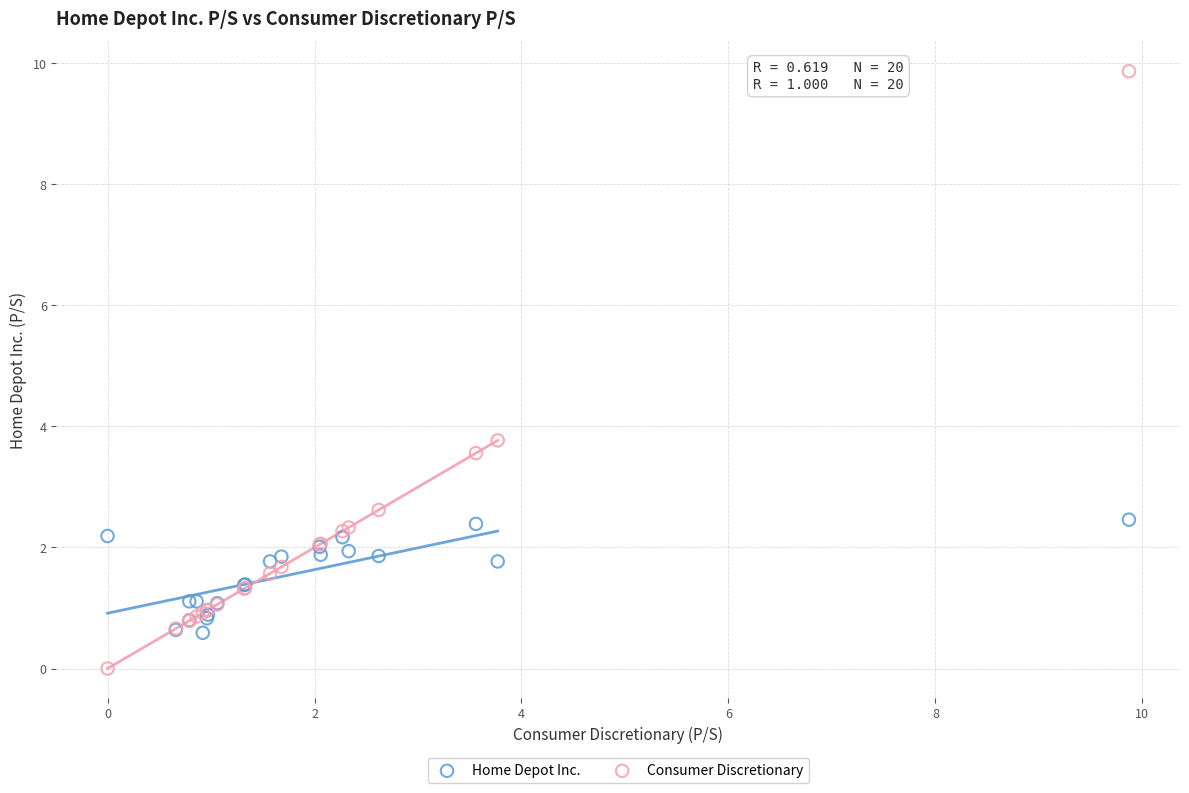

Which series reaches the minimum Y coordinate?

Consumer Discretionary